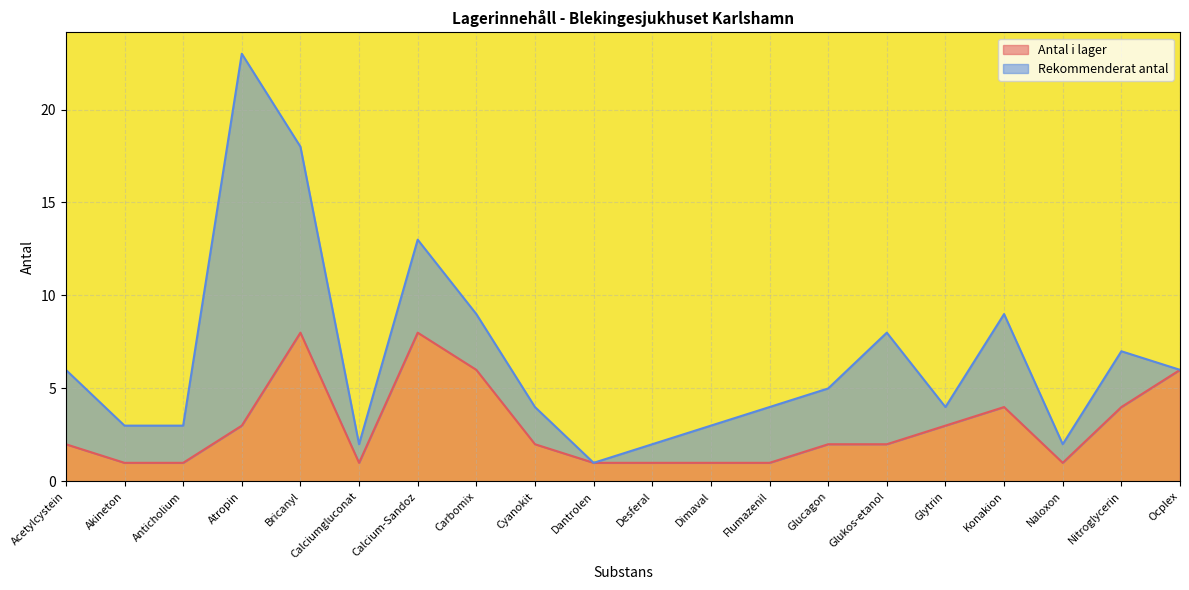

How many interior local valleys (lower than both neighbors) does the data have?

2